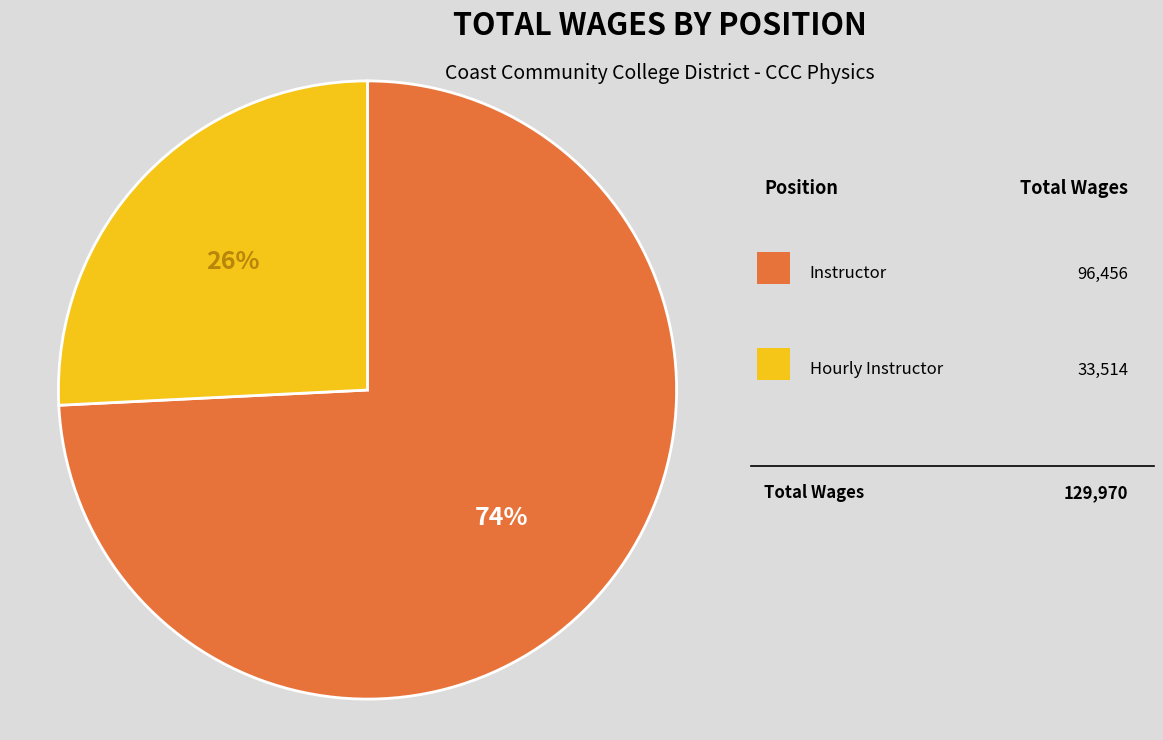

To the nearest percent, what is the difference between the largest and smallest slice percentages?

48%